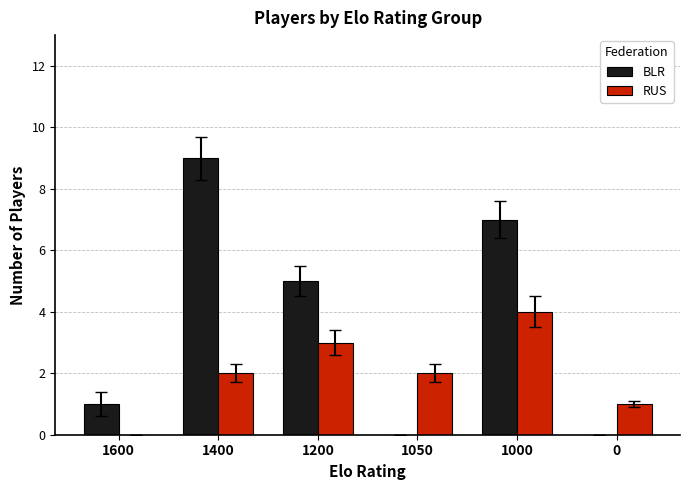

Which series has the widest spread of values?

BLR